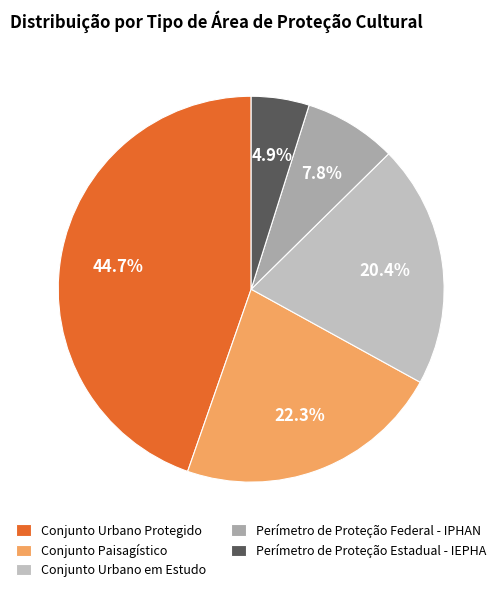

To the nearest percent, what is the difference between the largest and smallest slice percentages?

40%